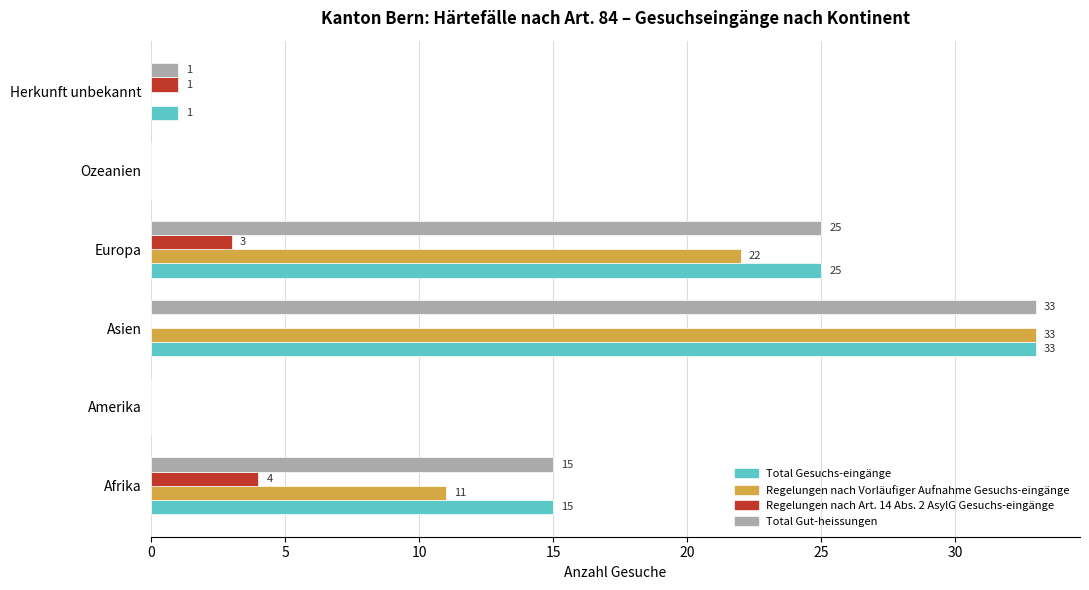

At which category is the sum across all series the highest?

Asien